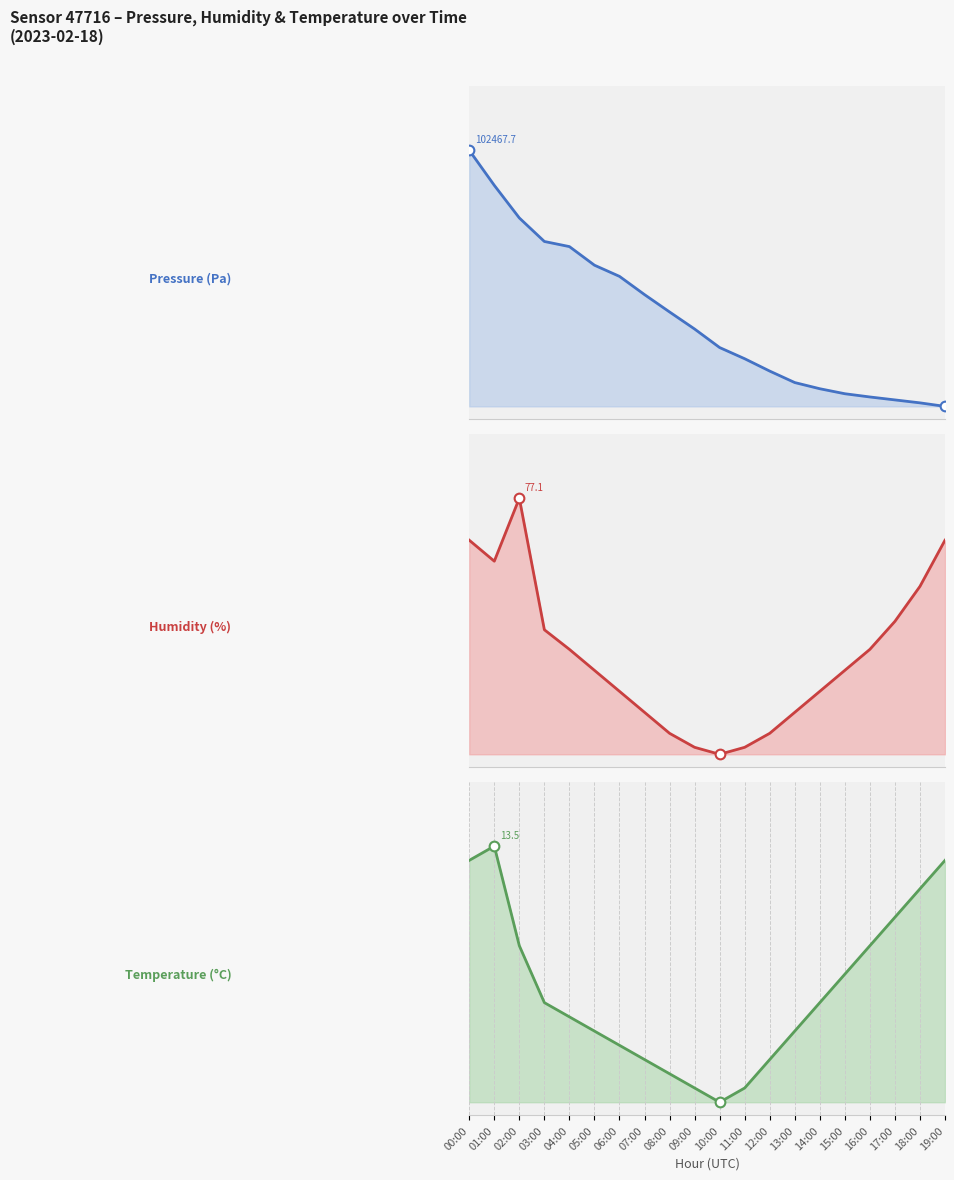

What is the difference between the maximum and minimum values in the temperature series?

1.0